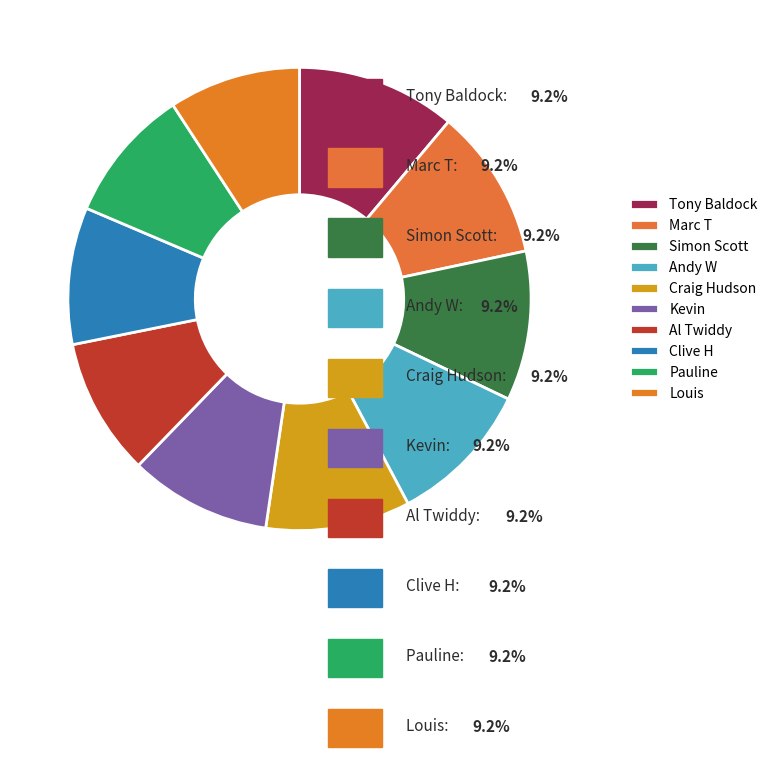

How many slices are in this pie chart?

10